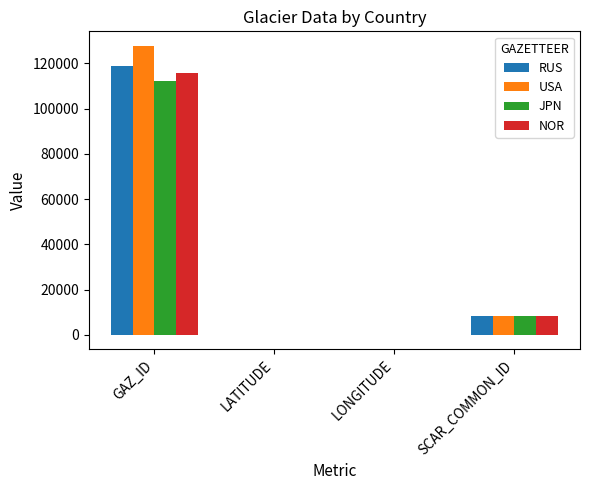

The value of NOR at SCAR_COMMON_ID is 8097.0. True or false?

True